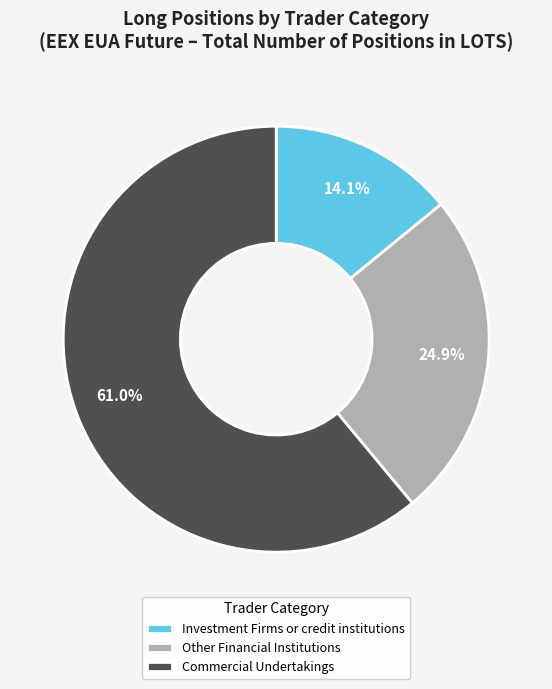

Do Commercial Undertakings and Investment Firms or credit institutions together represent more than half of the pie?

Yes